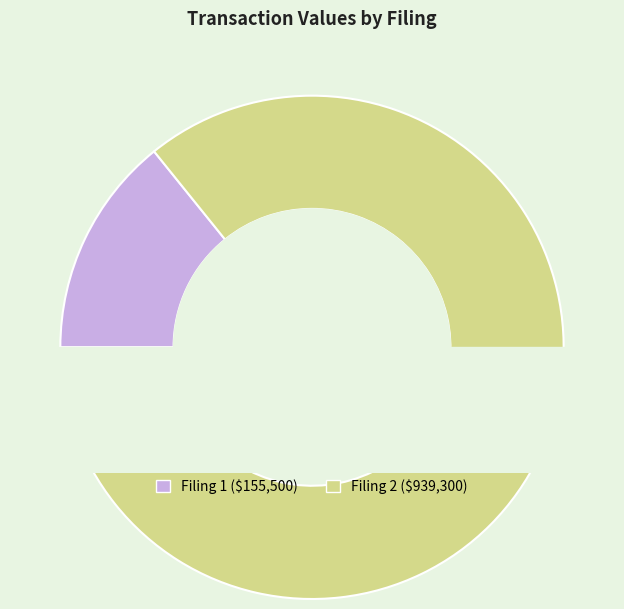

To the nearest percent, what percentage of the pie is wf-form4_168375119604390.xml?

86%